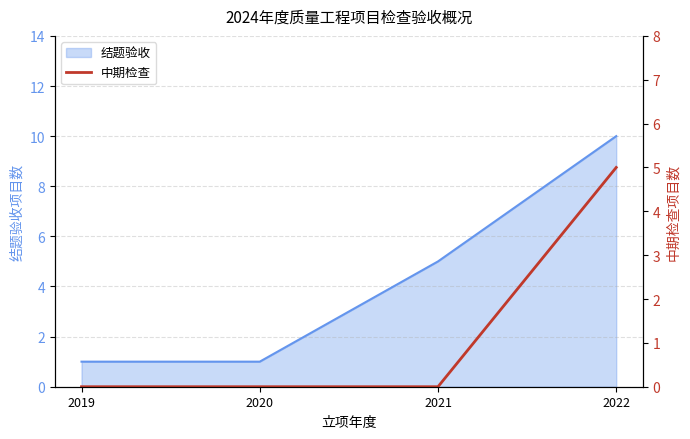

True or false: 结题验收 has more than 1 interior local peaks.

False